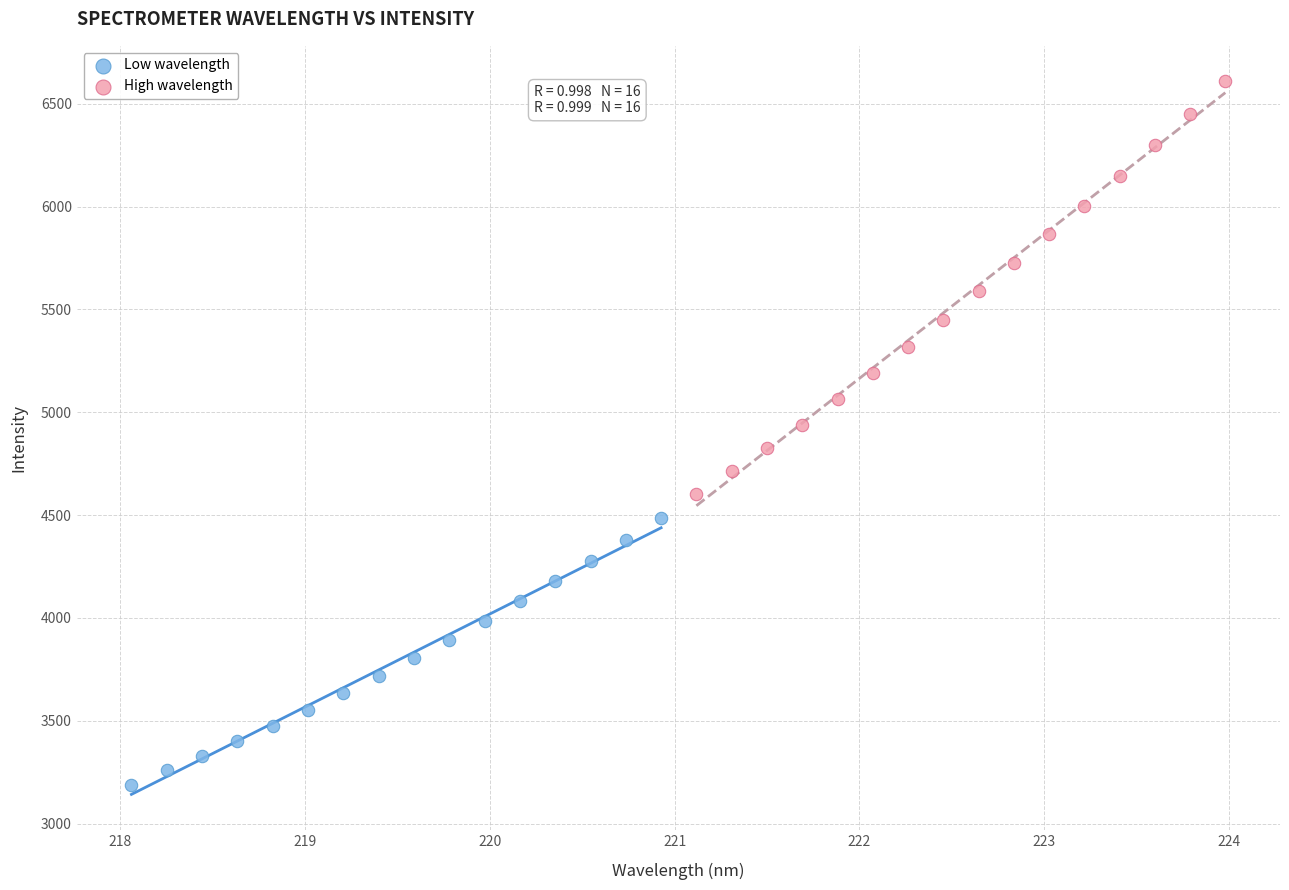

Which series reaches the minimum Y coordinate?

Low wavelength